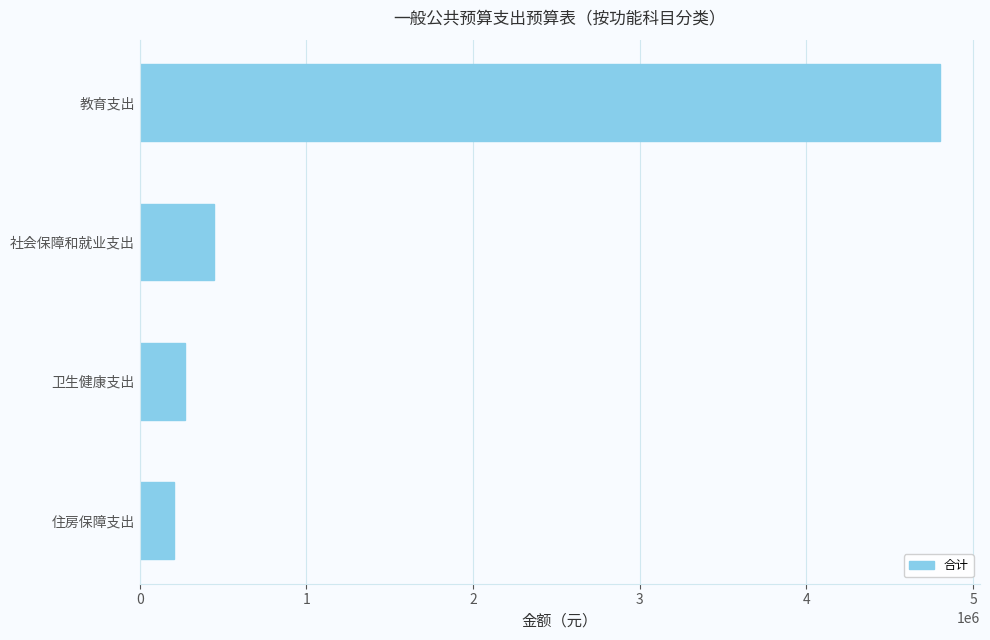

List the labels in order of value, smallest first.

住房保障支出, 卫生健康支出, 社会保障和就业支出, 教育支出